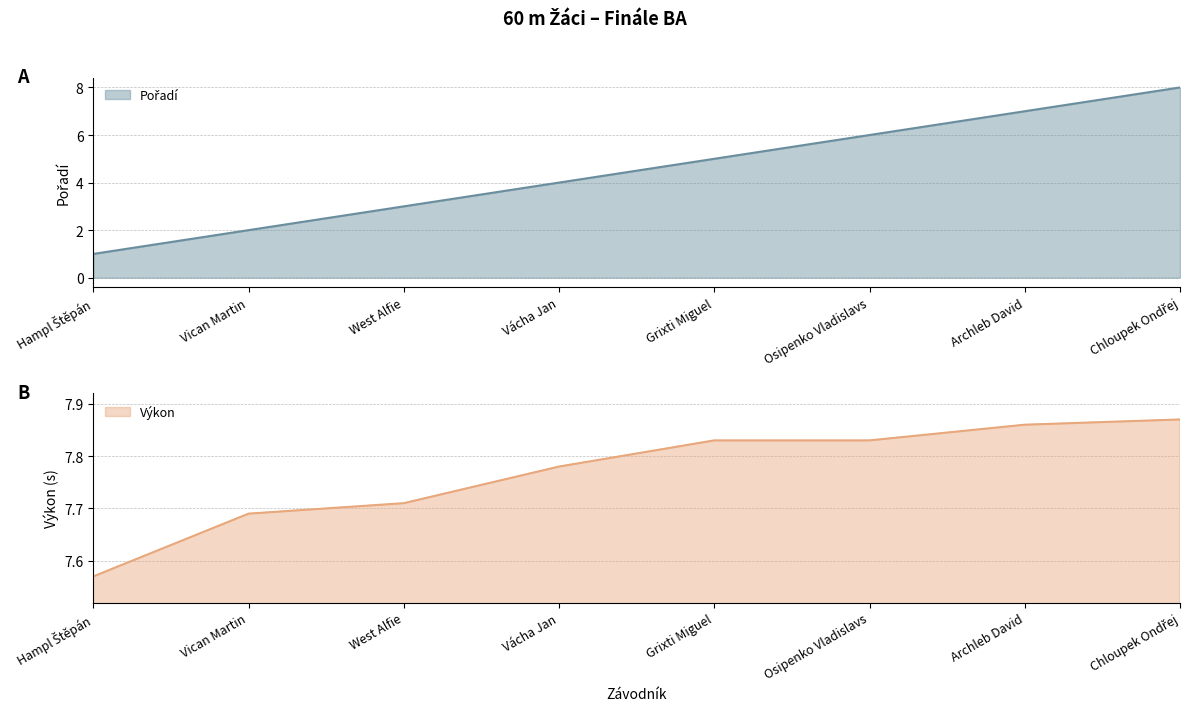

What are all the series names shown in the legend?

Pořadí, Výkon